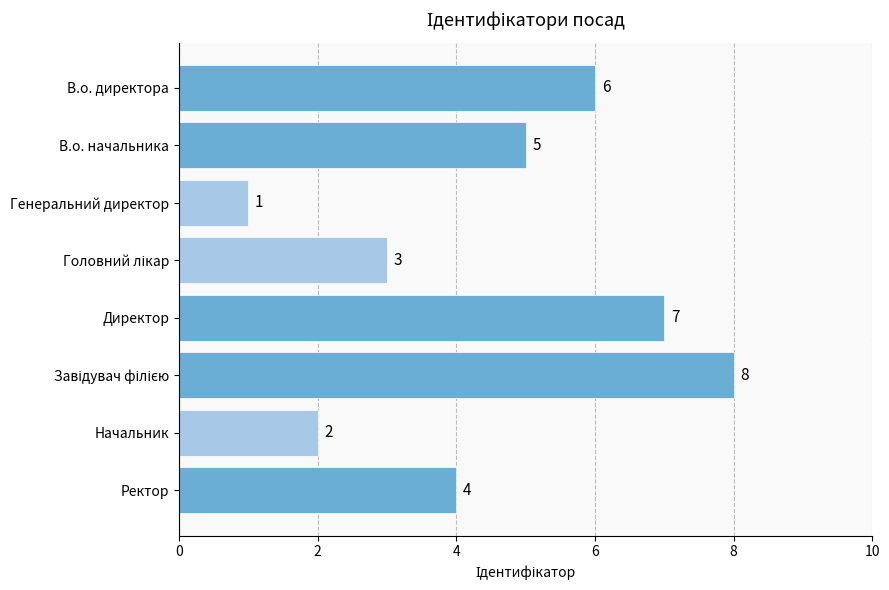

True or false: the data shows 10 at Директор.

False